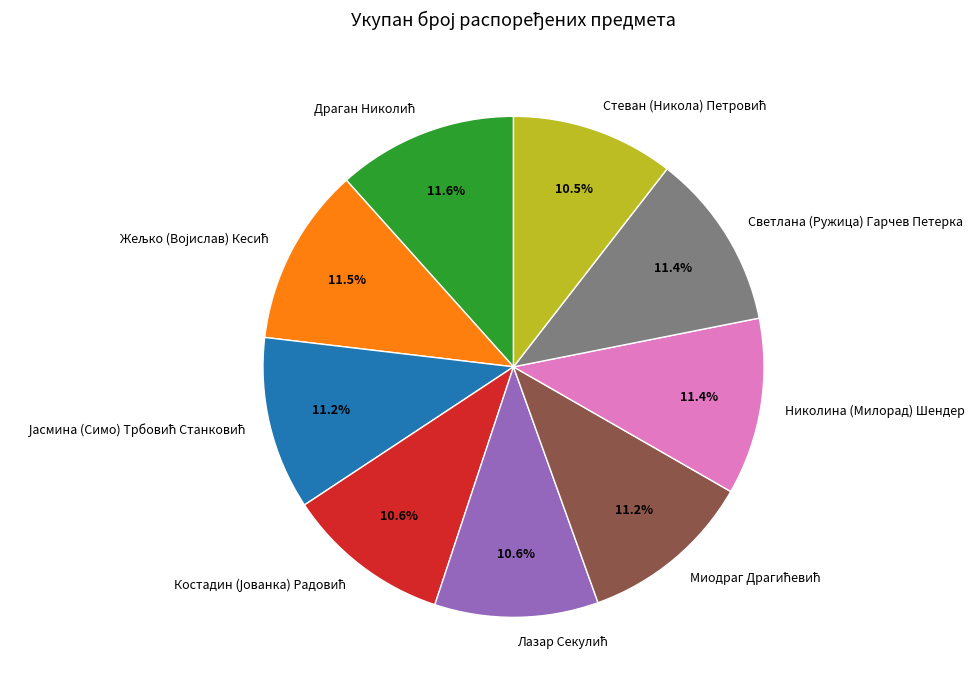

How many segments does this pie chart have?

9